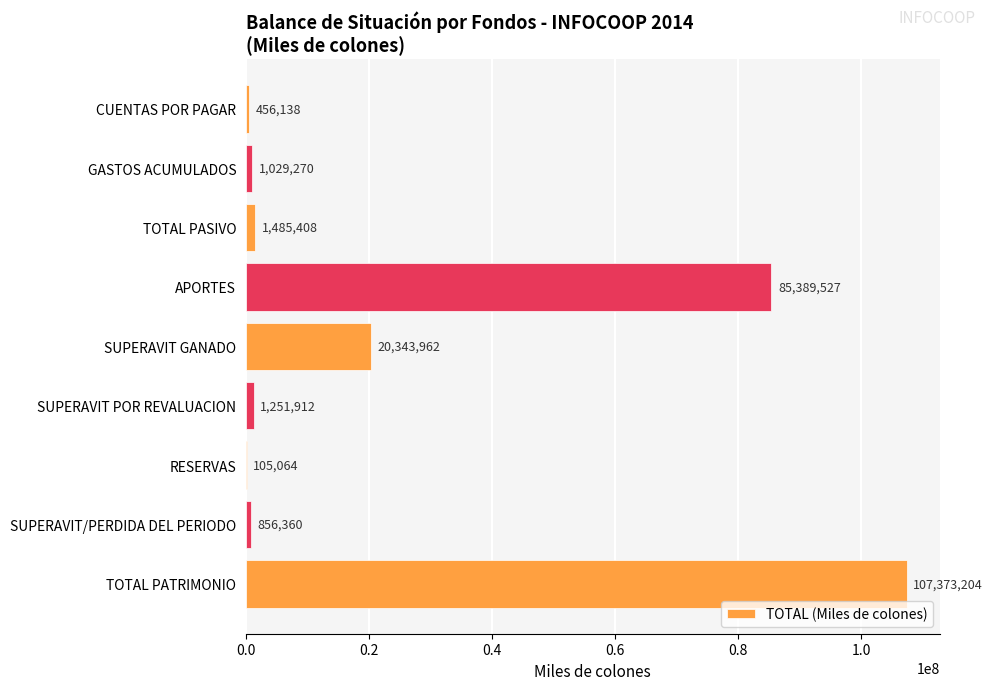

What is the greatest value displayed?

107373204